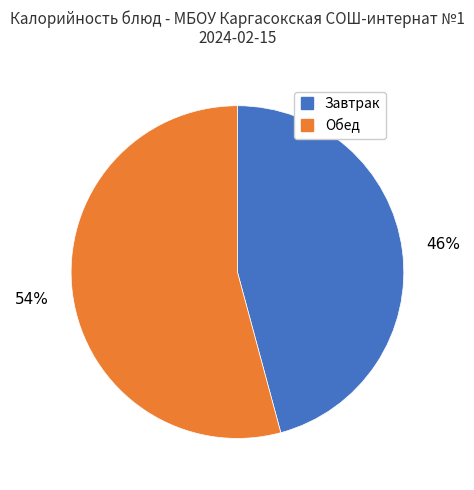

Is there any slice that represents more than half of the pie?

Yes